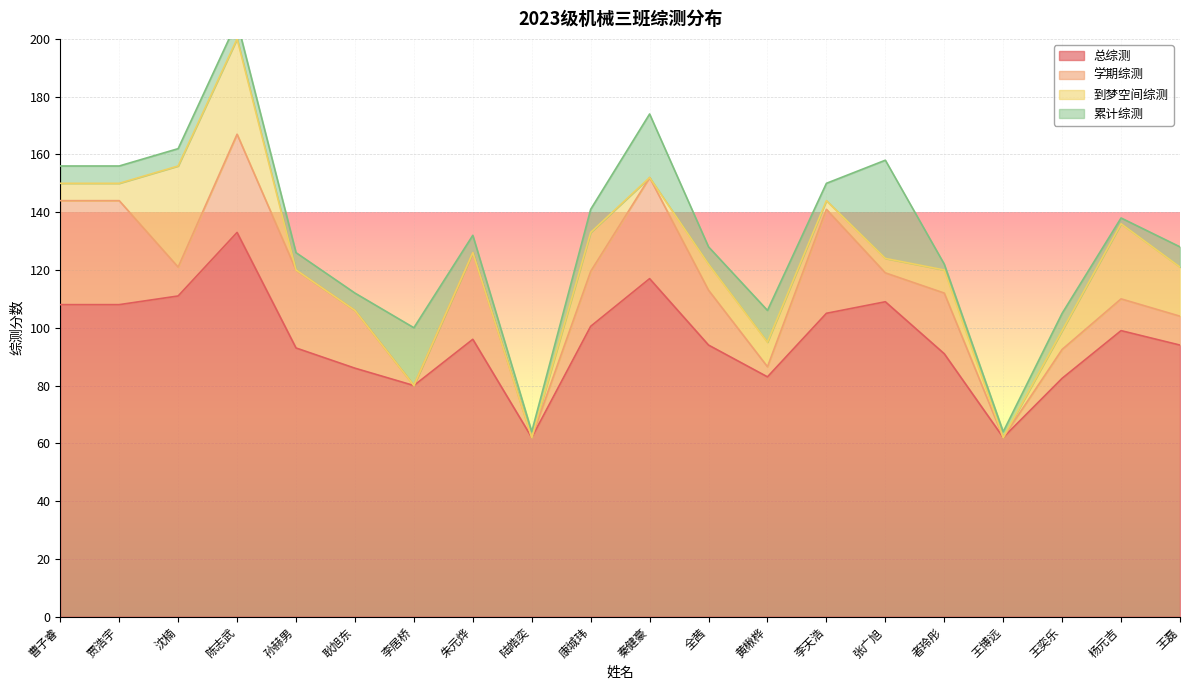

What is the maximum value for 总综测?

133.0